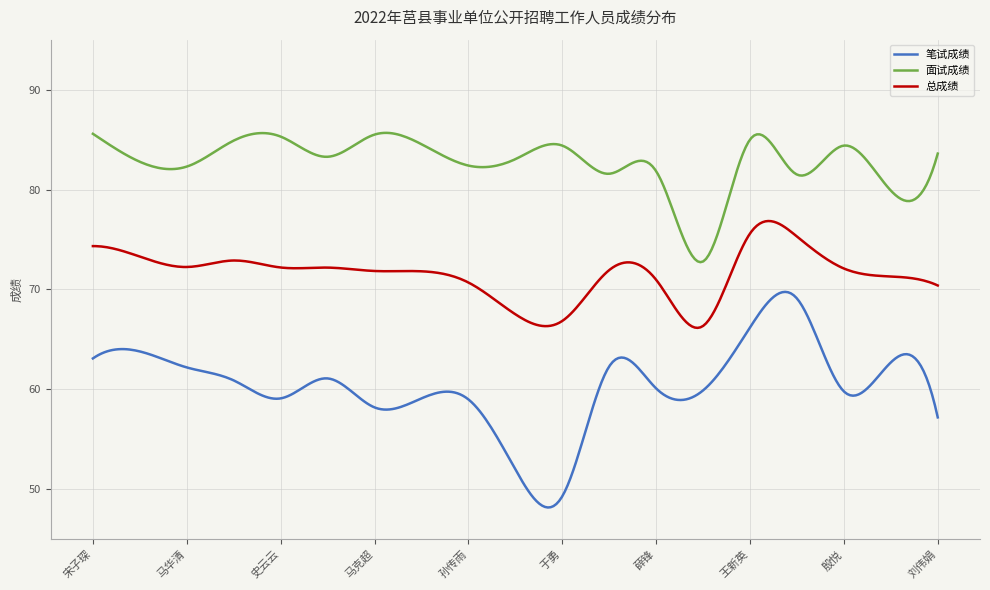

True or false: 面试成绩 and 笔试成绩 intersect in this chart.

False